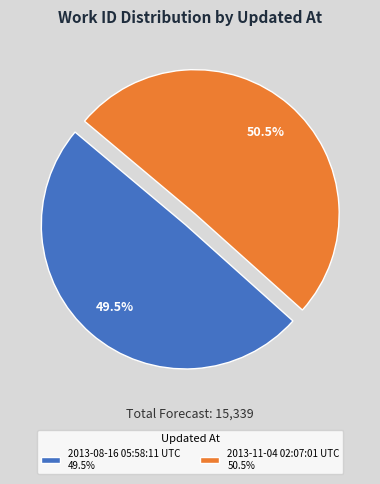

What percentage do 2013-08-16 05:58:11 UTC and 2013-11-04 02:07:01 UTC together represent?

100.0%